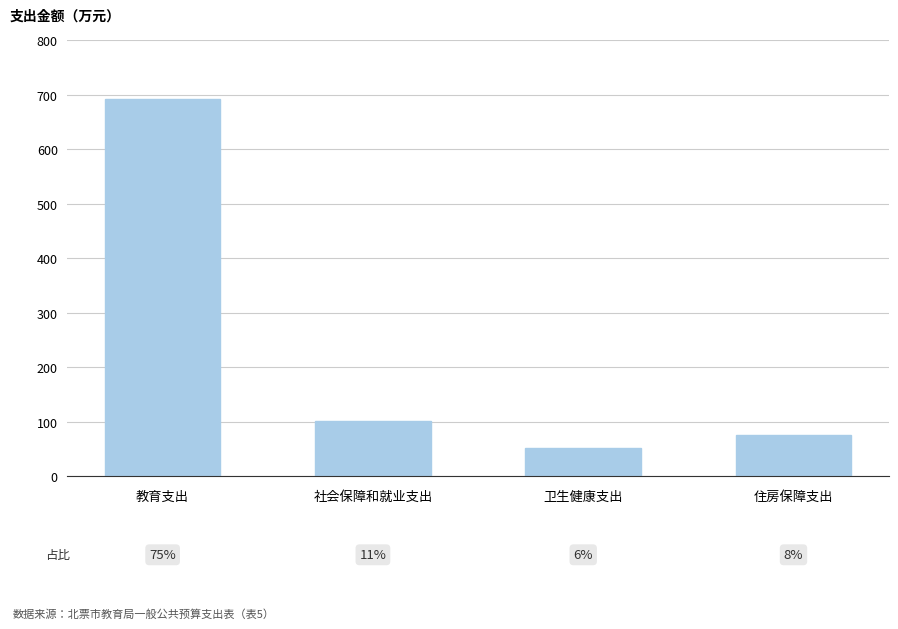

What is the label of the 4th bar from the left?

住房保障支出